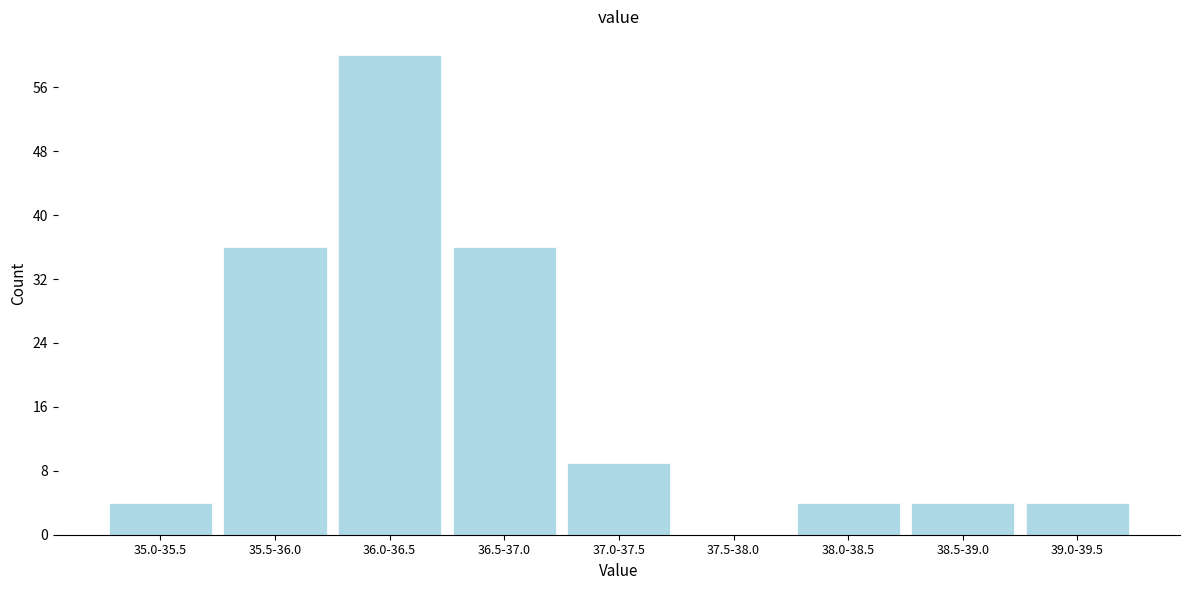

Reading left to right, transcribe all the data shown in this chart.

35.0-35.5=4	35.5-36.0=36	36.0-36.5=60	36.5-37.0=36	37.0-37.5=9	37.5-38.0=0	38.0-38.5=4	38.5-39.0=4	39.0-39.5=4